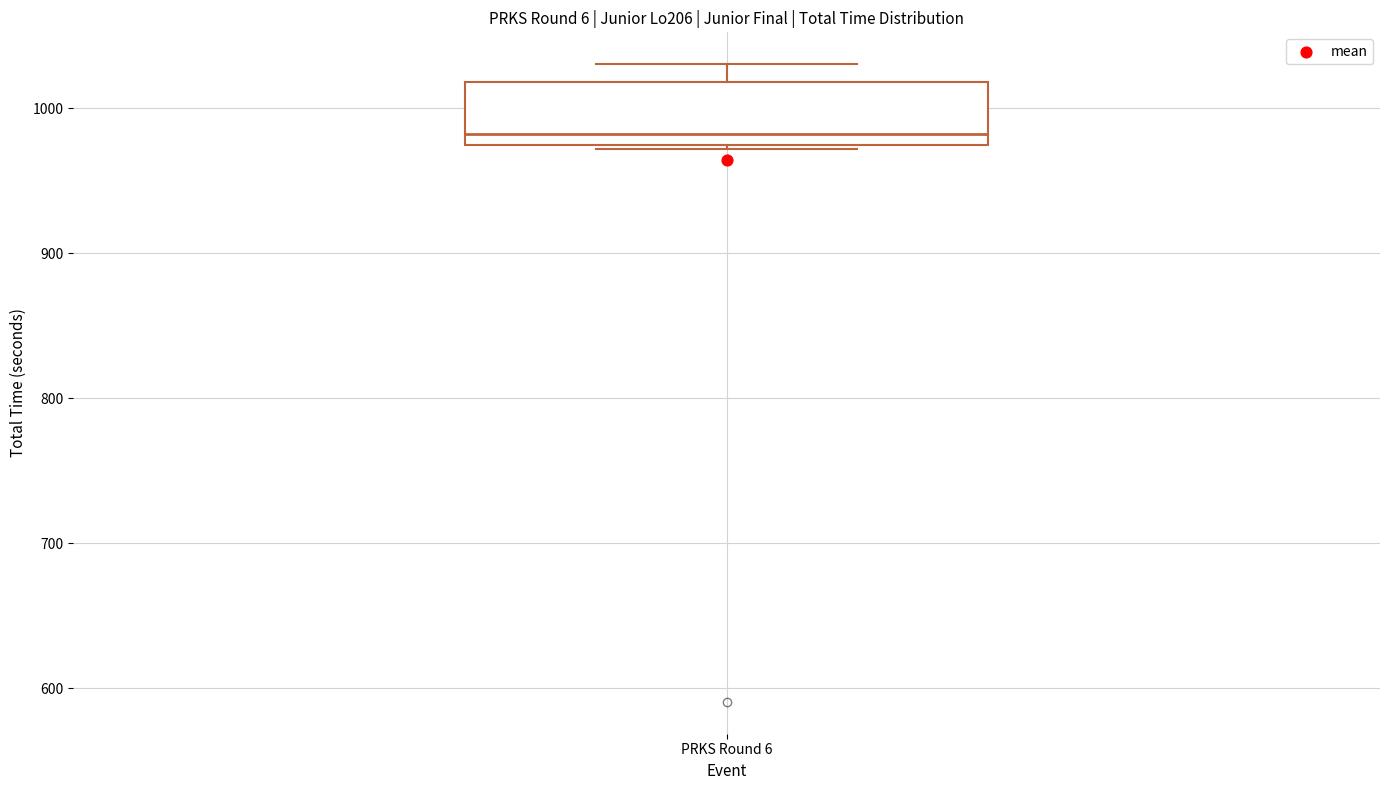

Transcribe this box plot: give where the median line is, the range the box spans, and where the two whiskers end, as read against the y-axis. The values are not printed on the chart, so give them approximately, as read against the axis.

median 980, box 970 to 1020, whiskers 970 (just below the box's lower edge) to 1030